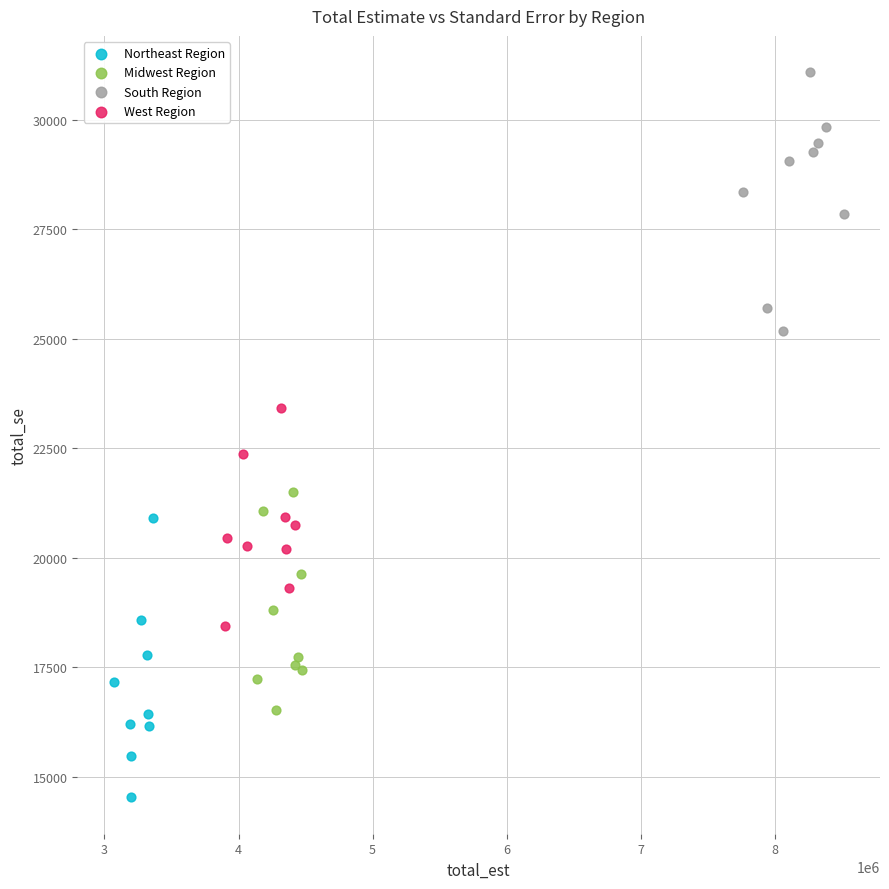

Which series contains the lowest Y value?

Northeast Region